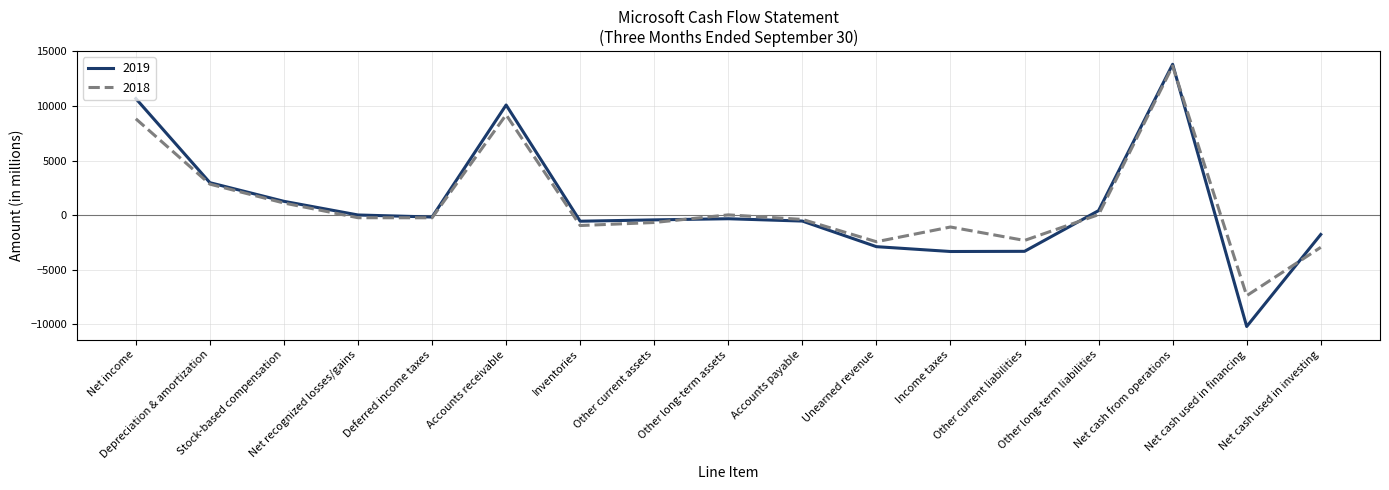

Which series has the widest spread of values?

2019